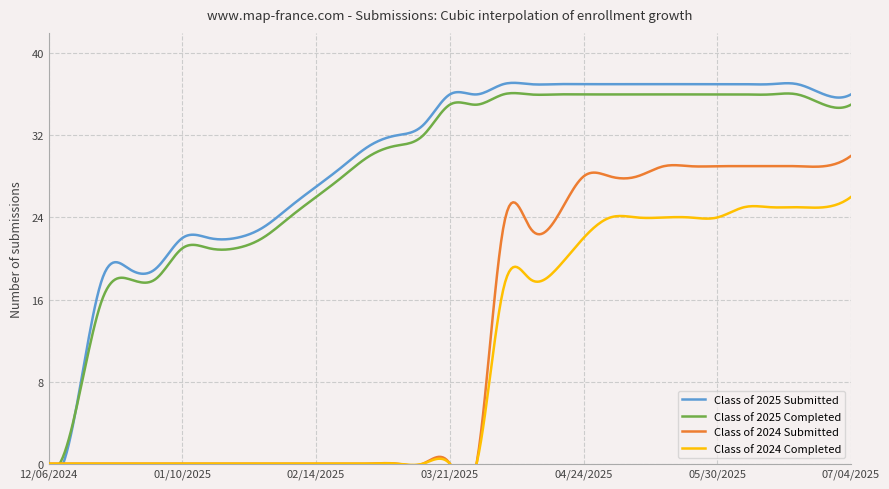

True or false: Class of 2024 Completed has more than 2 points higher than both neighbors.

False